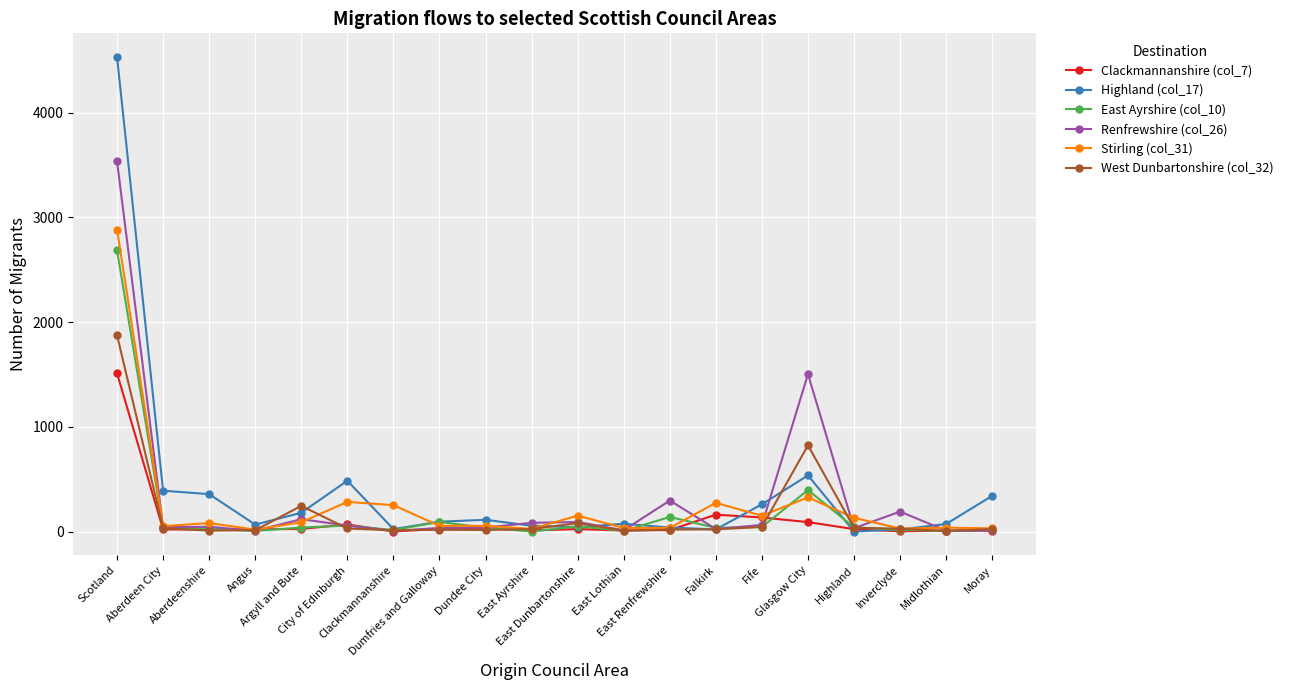

True or false: Highland (col_17) and West Dunbartonshire (col_32) intersect in this chart.

True